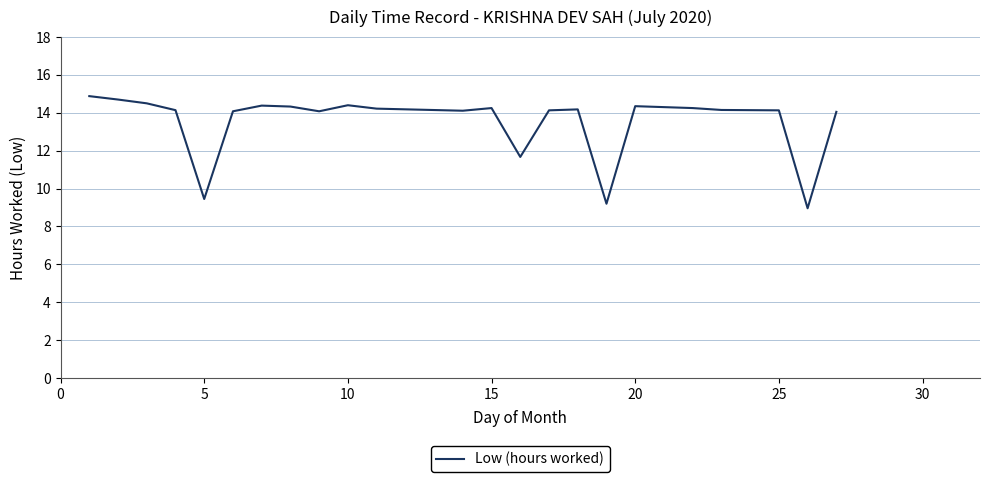

True or false: there are more than 1 points higher than both neighbors.

True